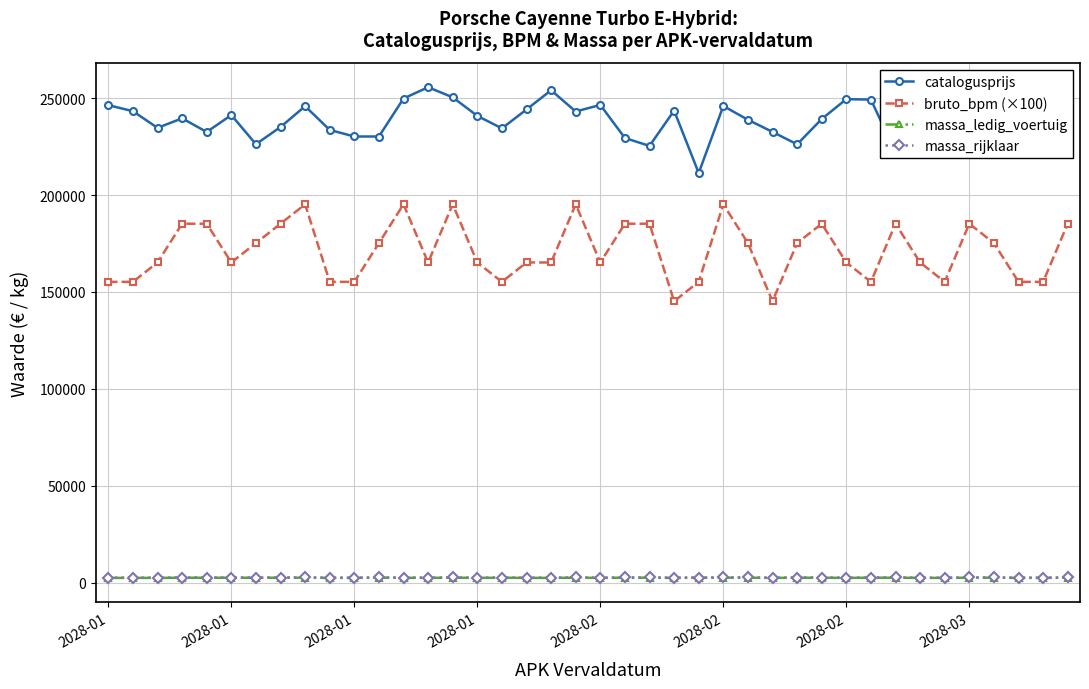

True or false: massa_ledig_voertuig and catalogusprijs cross at least once.

False